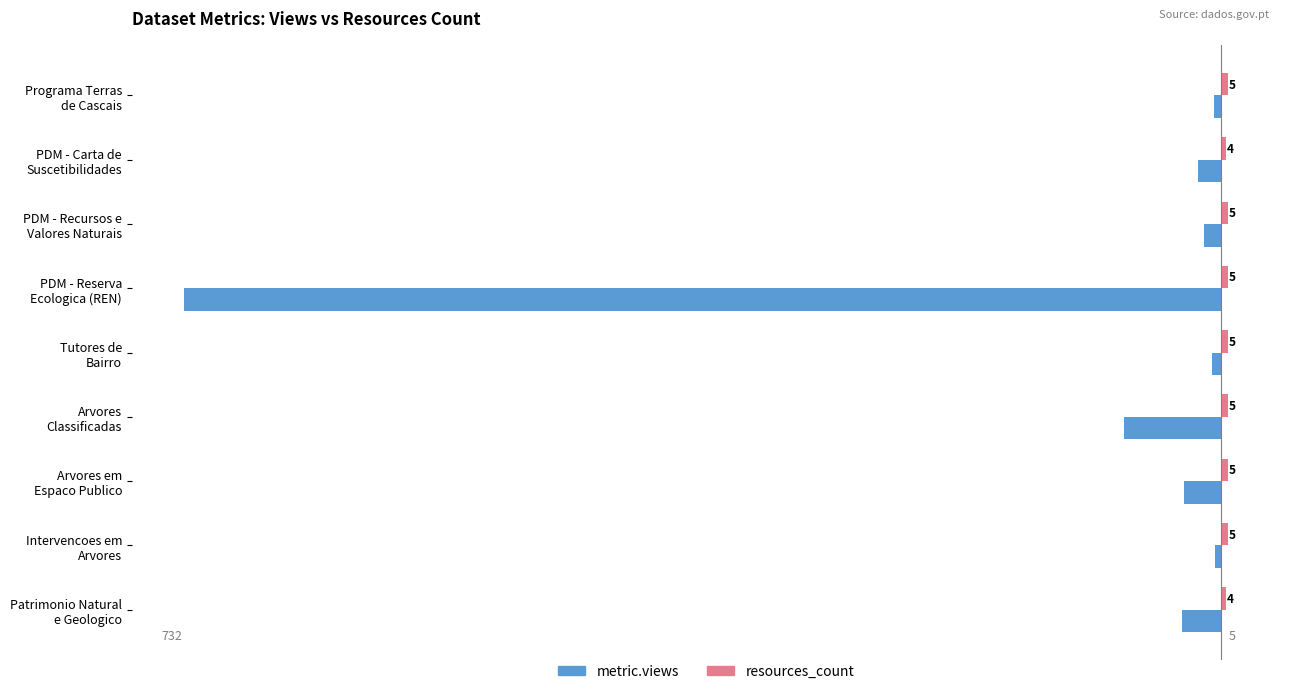

What is the lowest value of the metric.views series?

-732